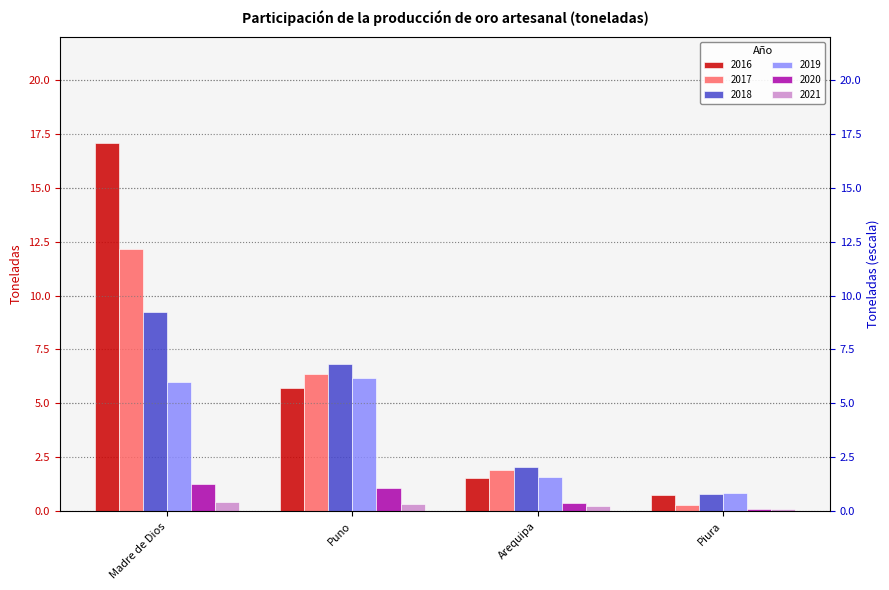

At how many categories does at least one series exceed 16?

1